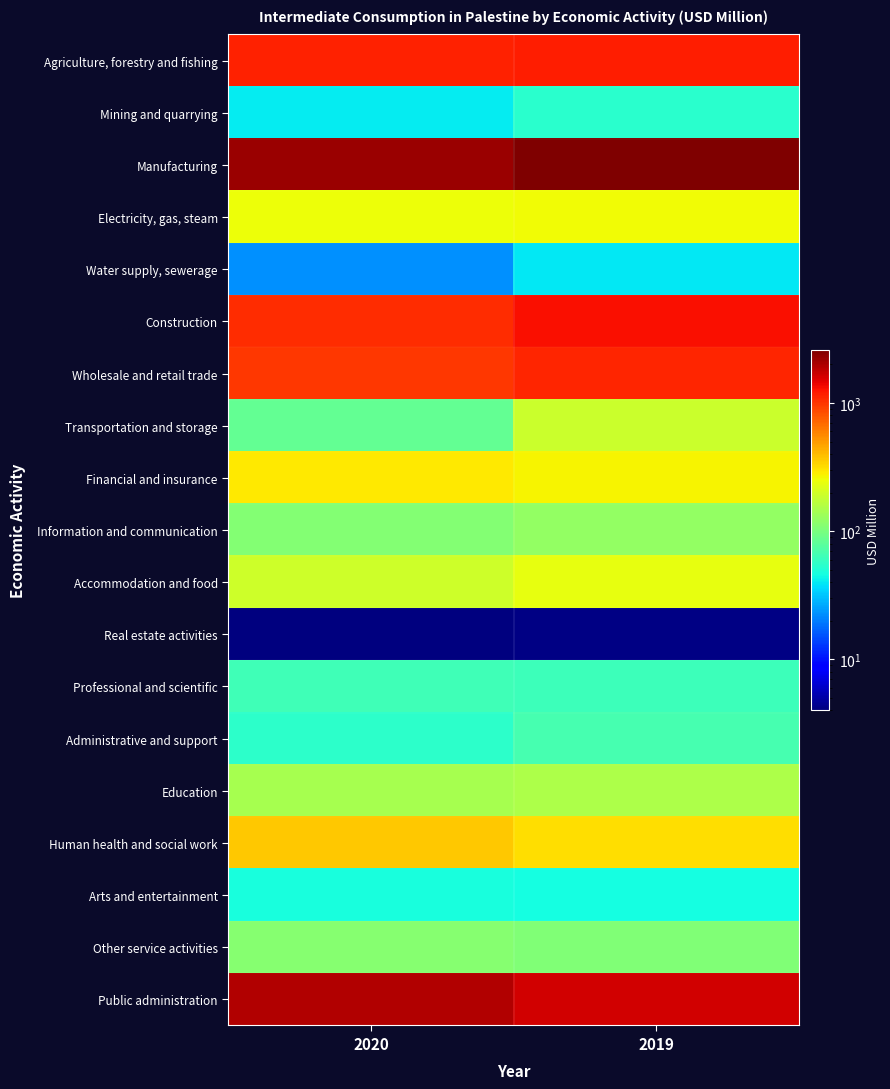

Reading right to left, list all the values displayed in this chart.

Agriculture, forestry and fishing: 2019=1171.6	2020=1151.6
Mining and quarrying: 2019=52.9	2020=40.4
Manufacturing: 2019=2609.2	2020=2186.3
Electricity, gas, steam: 2019=259.6	2020=253.2
Water supply, sewerage: 2019=39.2	2020=22.9
Construction: 2019=1298.9	2020=1065.5
Wholesale and retail trade: 2019=1124.3	2020=993.7
Transportation and storage: 2019=189.1	2020=84.9
Financial and insurance: 2019=273.3	2020=291.1
Information and communication: 2019=124.2	2020=107.7
Accommodation and food: 2019=239.9	2020=193.3
Real estate activities: 2019=4.2	2020=4.0
Professional and scientific: 2019=62.2	2020=63.9
Administrative and support: 2019=68.1	2020=54.6
Education: 2019=151.2	2020=142.6
Human health and social work: 2019=318.9	2020=367.5
Arts and entertainment: 2019=45.6	2020=47.6
Other service activities: 2019=106.9	2020=111.9
Public administration: 2019=1615.2	2020=1957.2